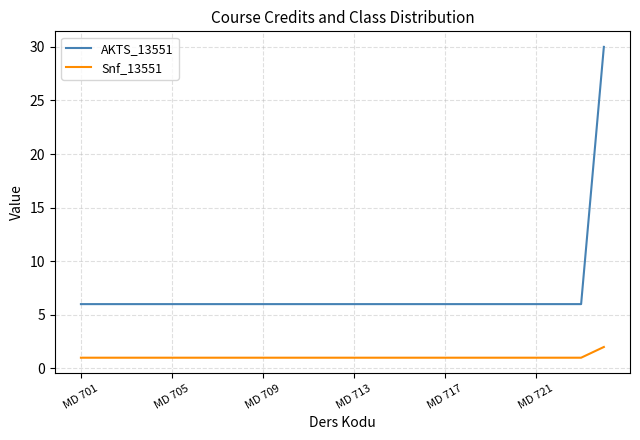

List the series in order of their overall mean, lowest first.

Snf_13551, AKTS_13551